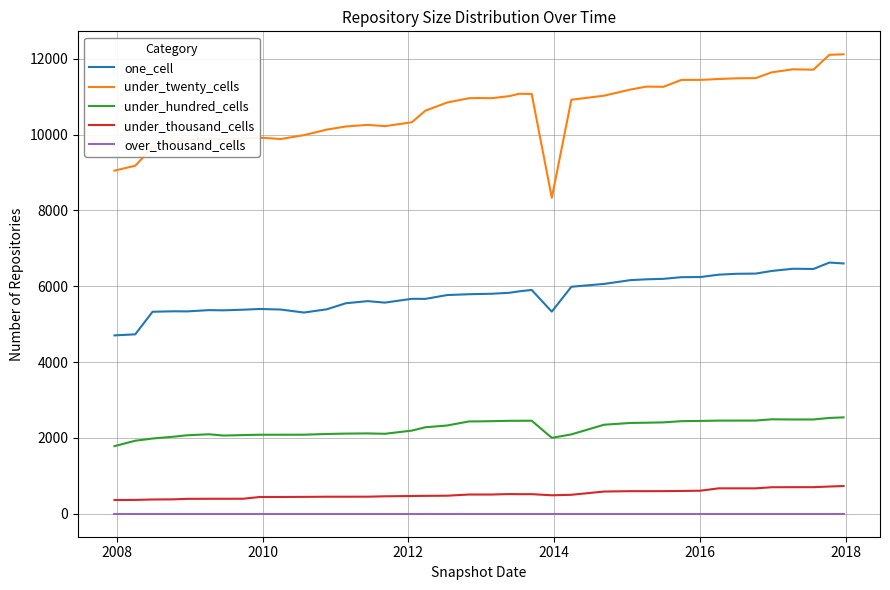

Which series has the largest total across all categories?

under_twenty_cells